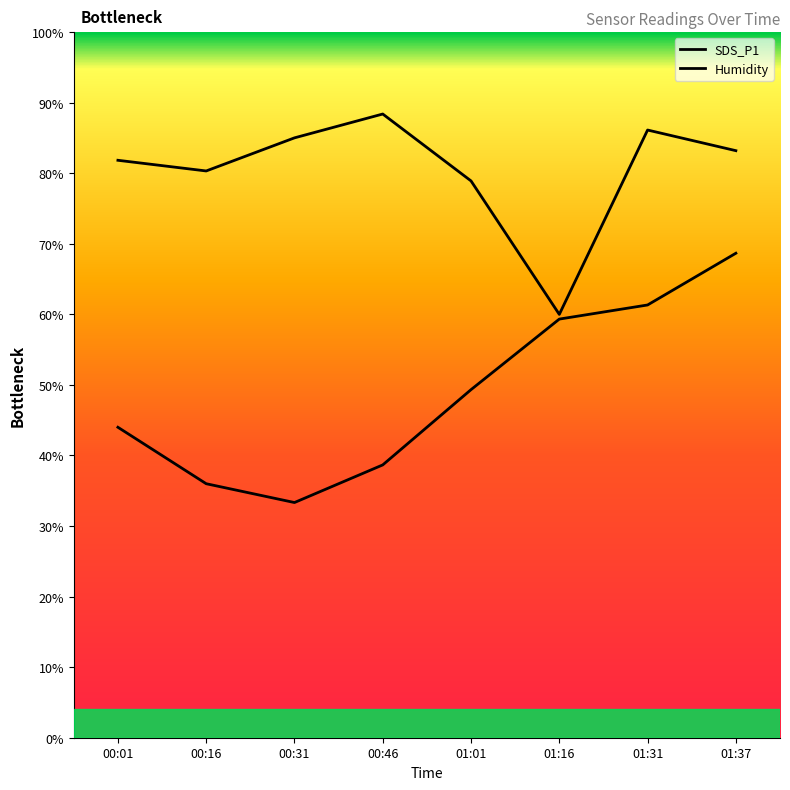

What is the spread (max minus min) of values at 00:31?

51.7